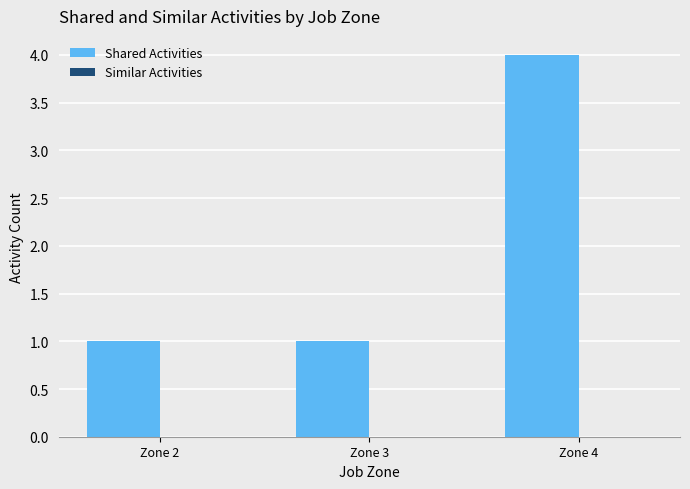

True or false: the data shows 2 at Zone 2.

False